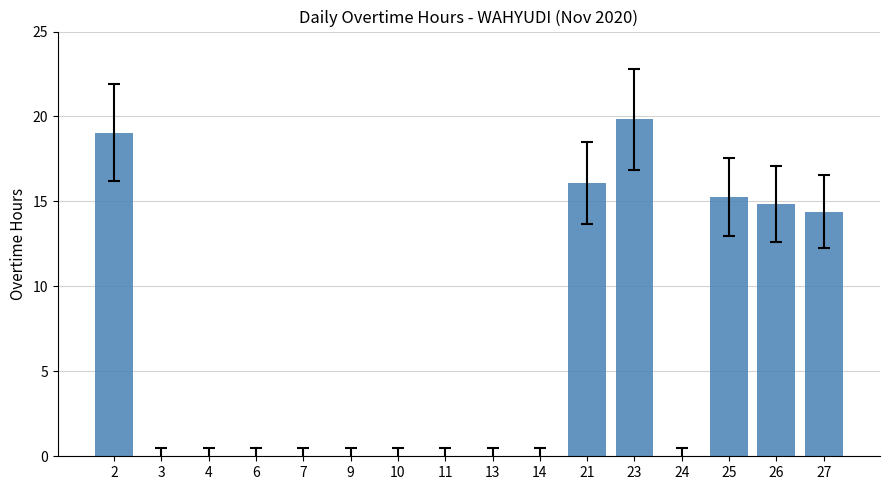

What is the change in value from 9 to 21?

+16.1